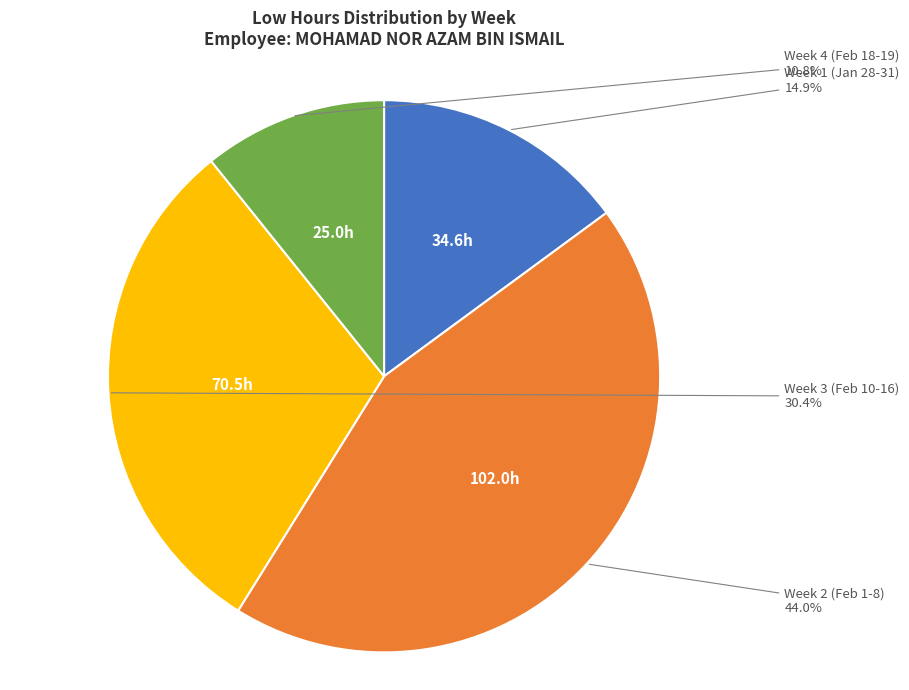

Does any single category account for the majority?

No